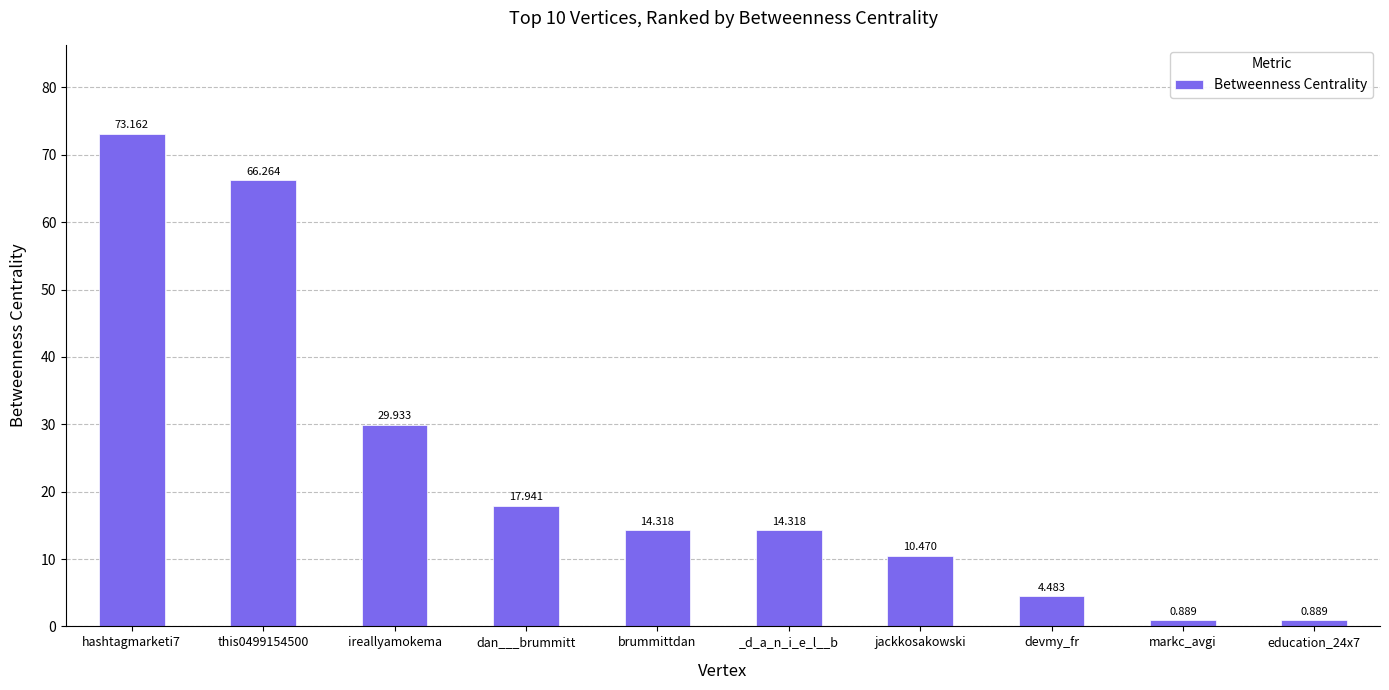

What is the label of the 5th bar from the right?

_d_a_n_i_e_l__b